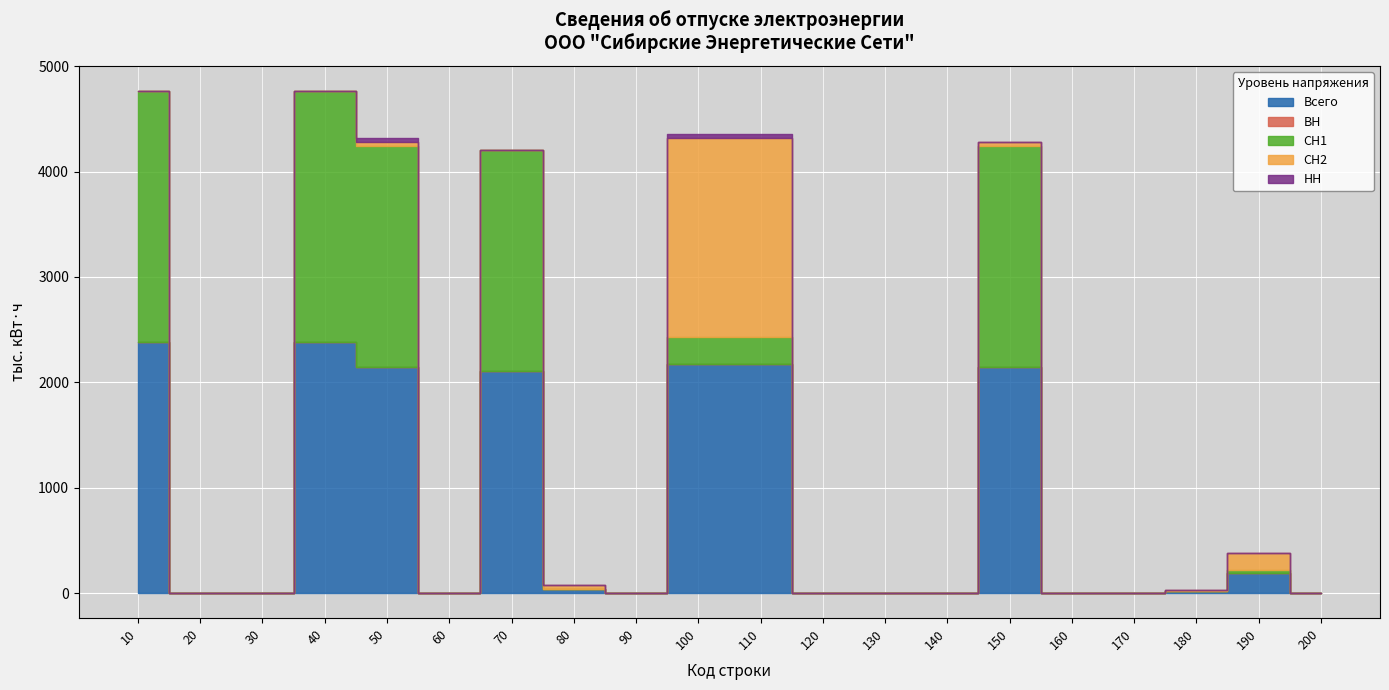

Is it true that НН equals 20.7 at 40?

False